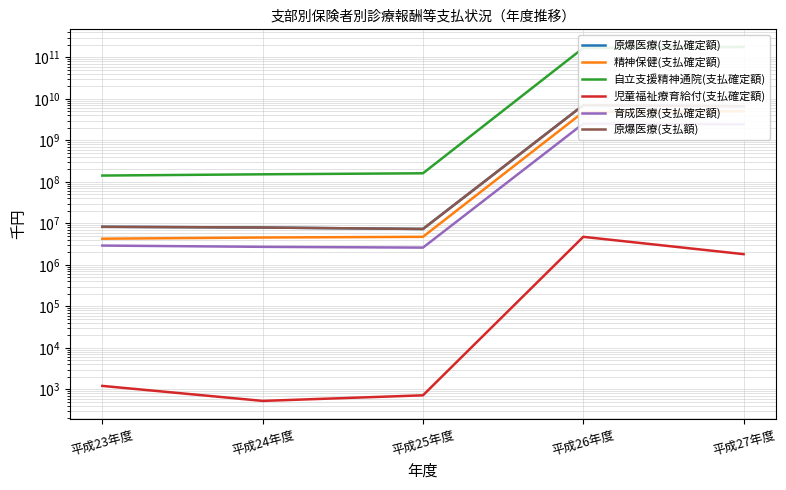

At which label does 精神保健(支払確定額) reach its minimum?

平成23年度